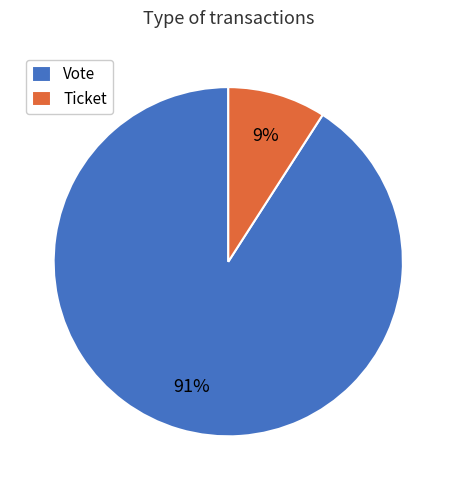

What percentage is the Vote slice, to the nearest percent?

91%